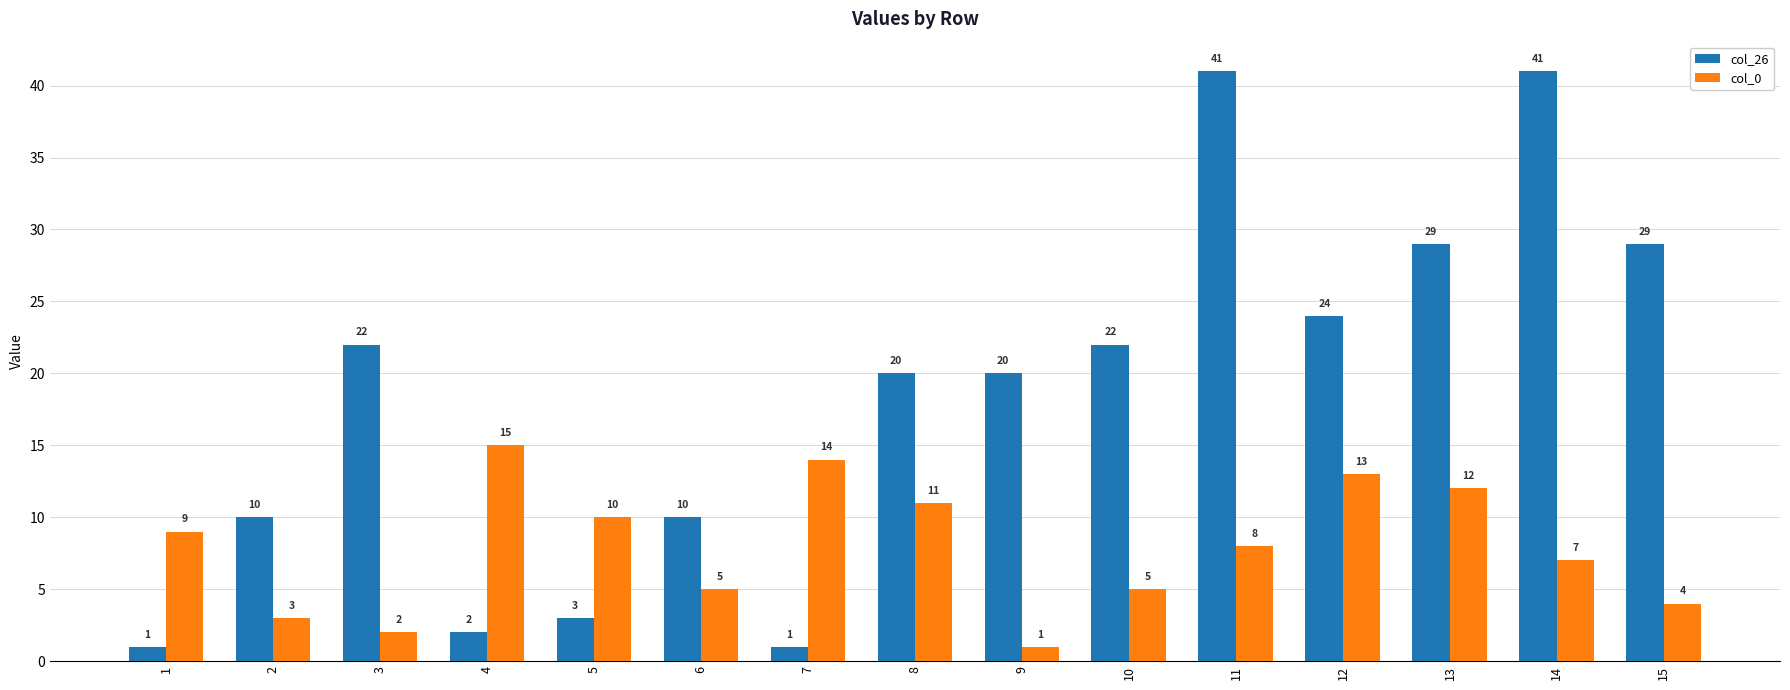

How many groups of bars are there?

15